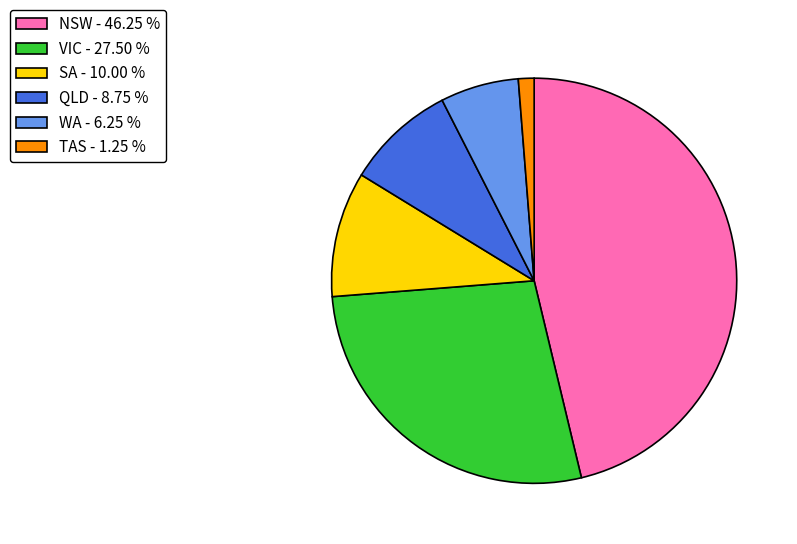

How many slices are in this pie chart?

6